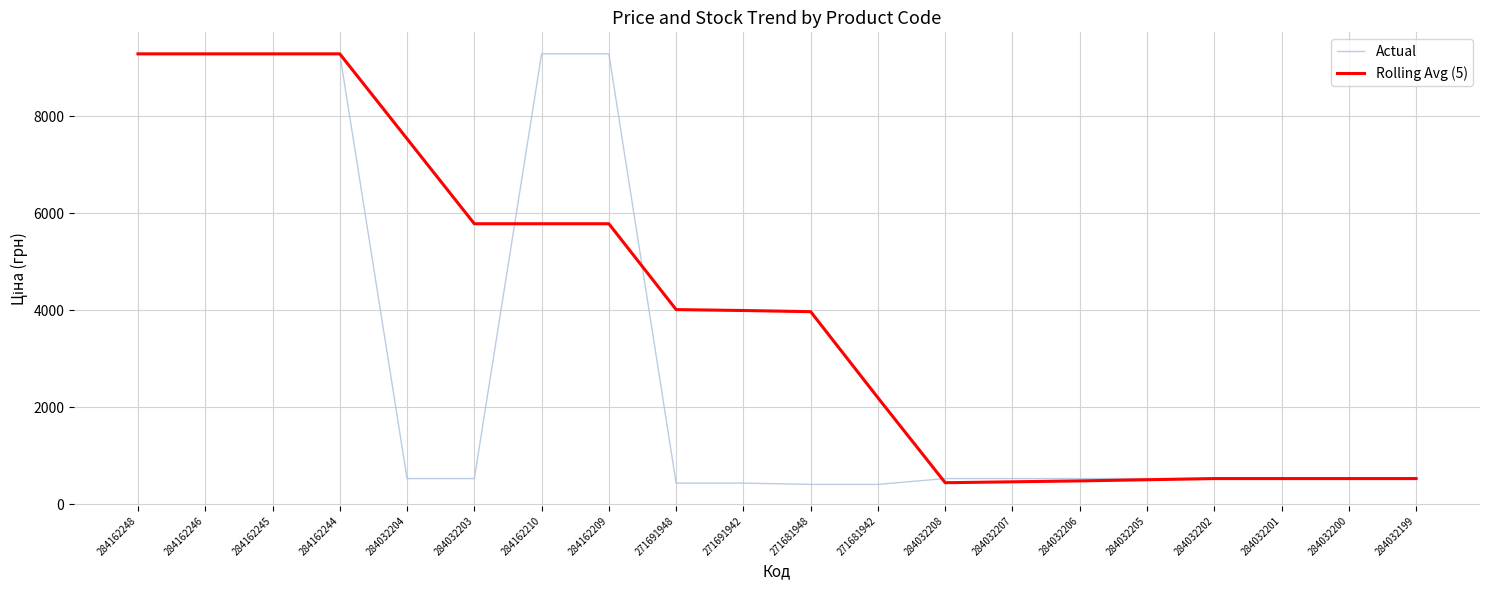

What are all the series names shown in the legend?

Actual, Rolling Avg (5)